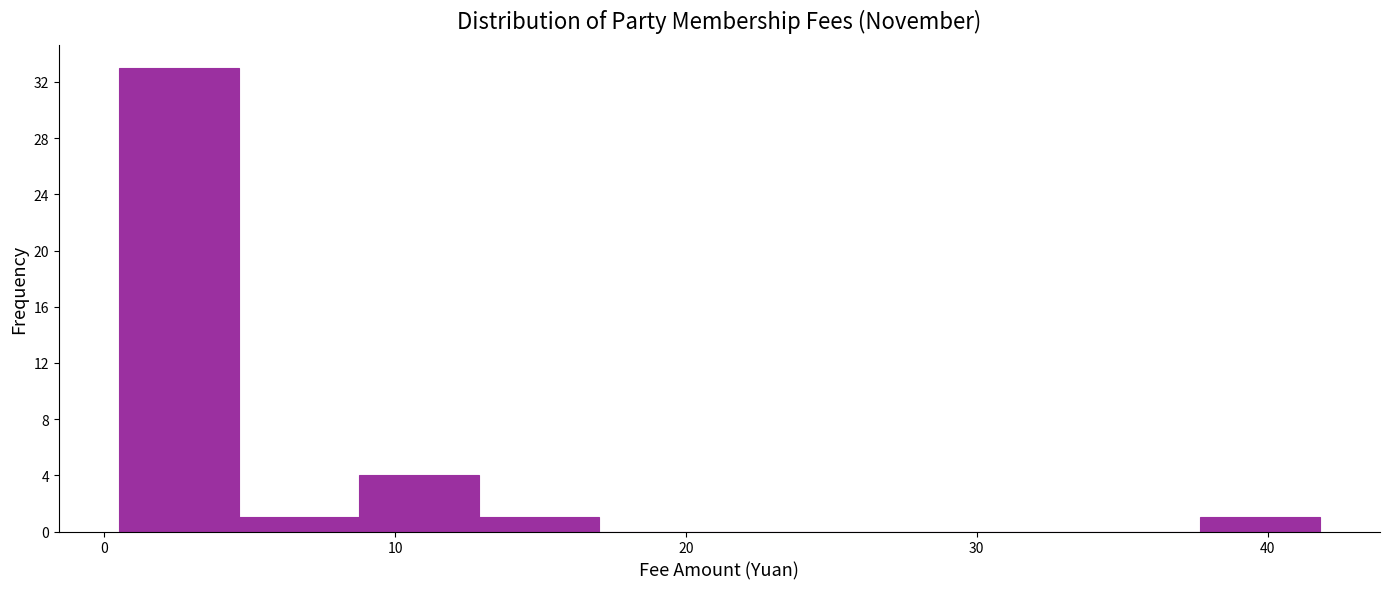

How tall is the bar that spans 1 to 5 on the x-axis? Neither the bar edges nor the heights are printed on the chart, so give them approximately, as read against the axes.

33